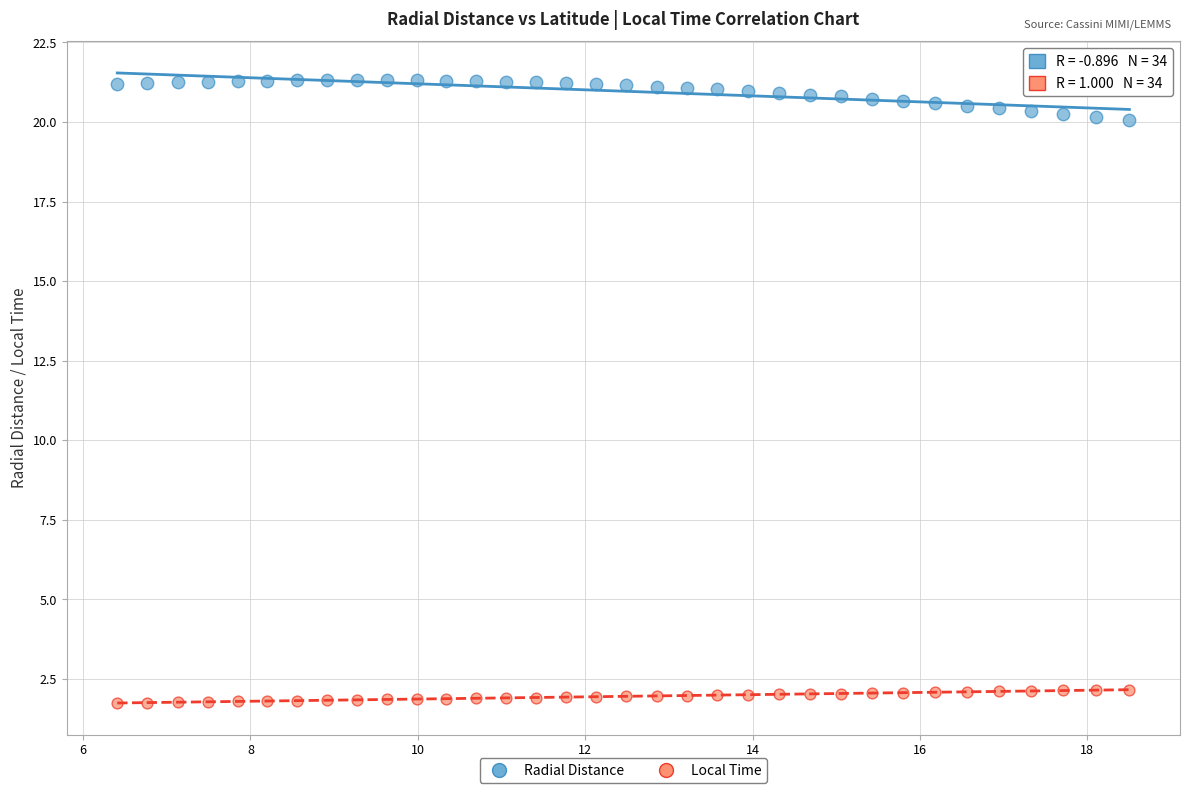

Which series reaches the minimum Y coordinate?

Local Time